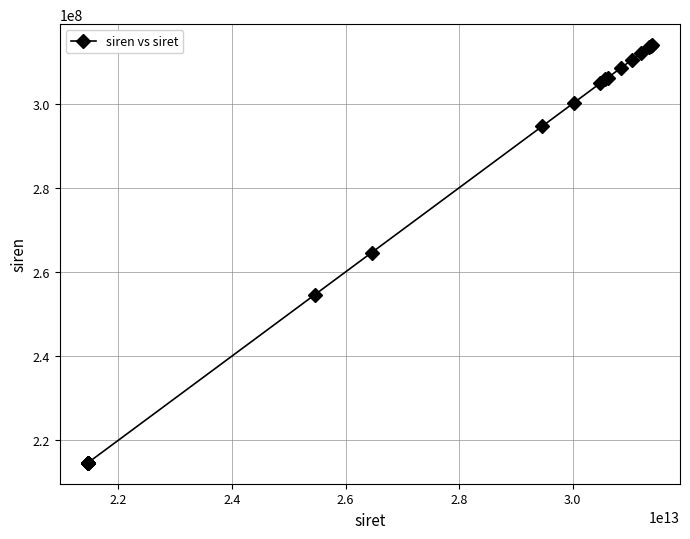

What is the difference between the second highest and minimum values?

99122687